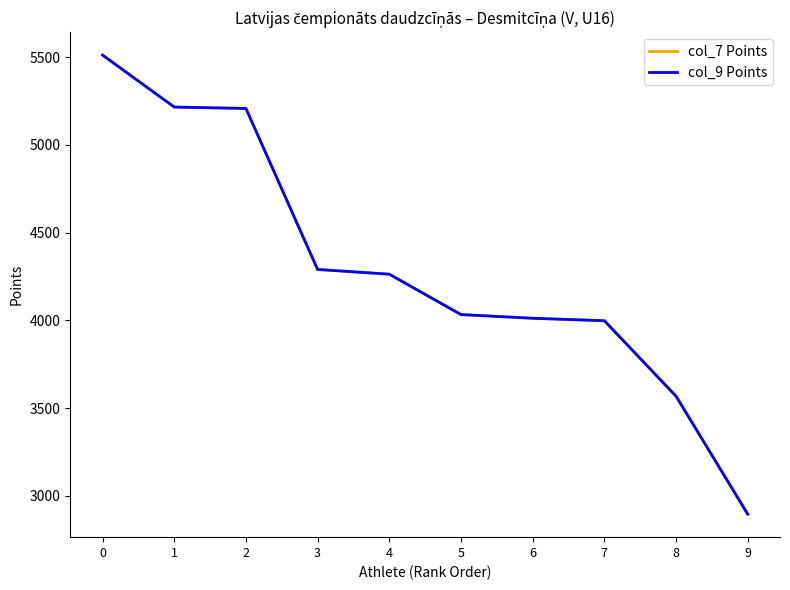

What is the difference between the second highest and second lowest values in the col_7 Points series?

1647